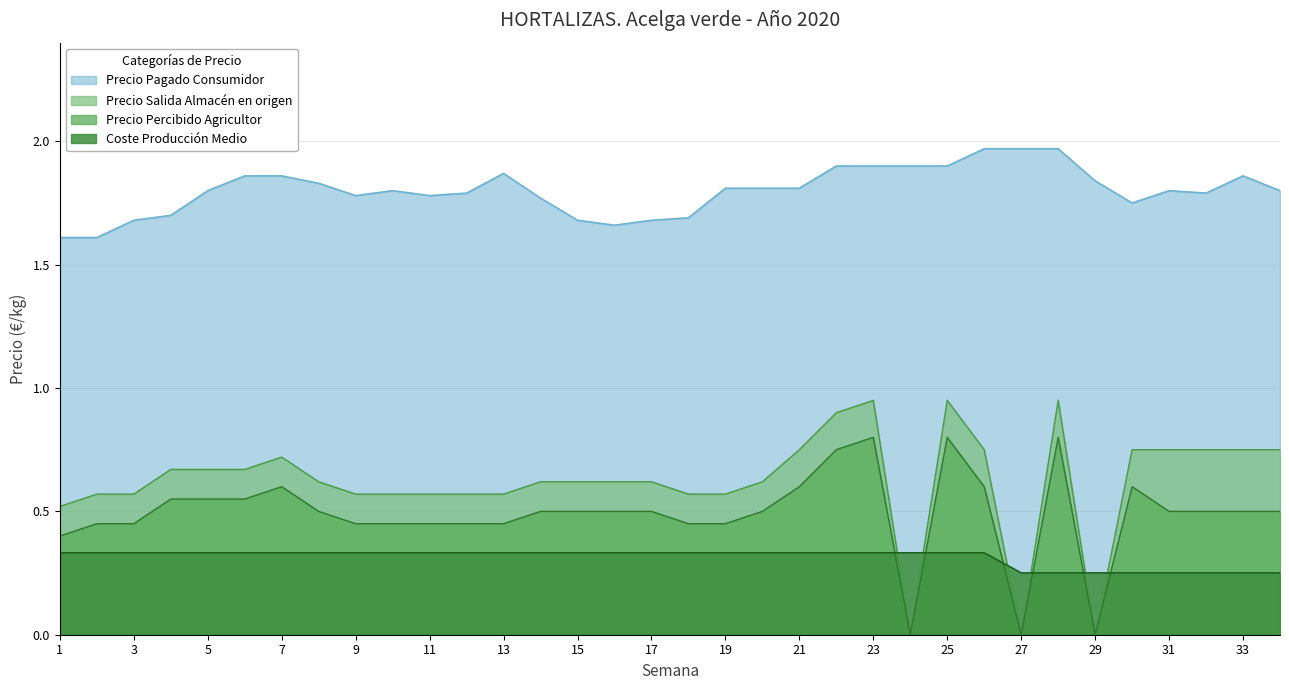

How many distinct data groups are displayed?

4